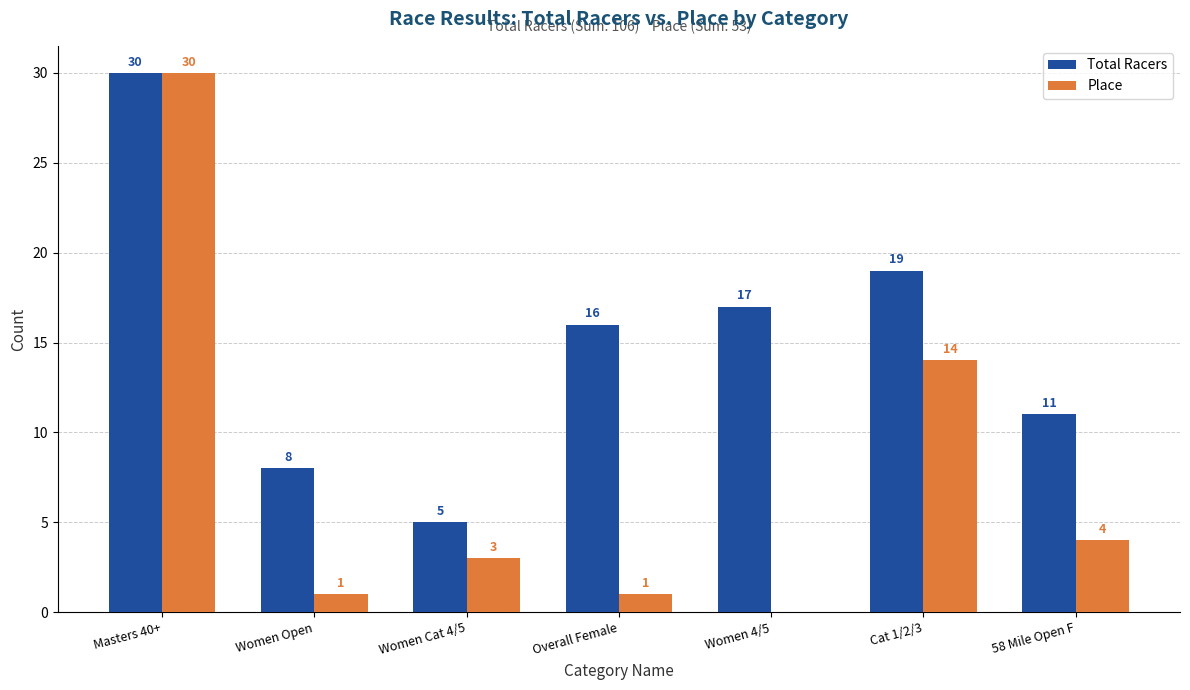

What is the sum of all Total Racers values?

106